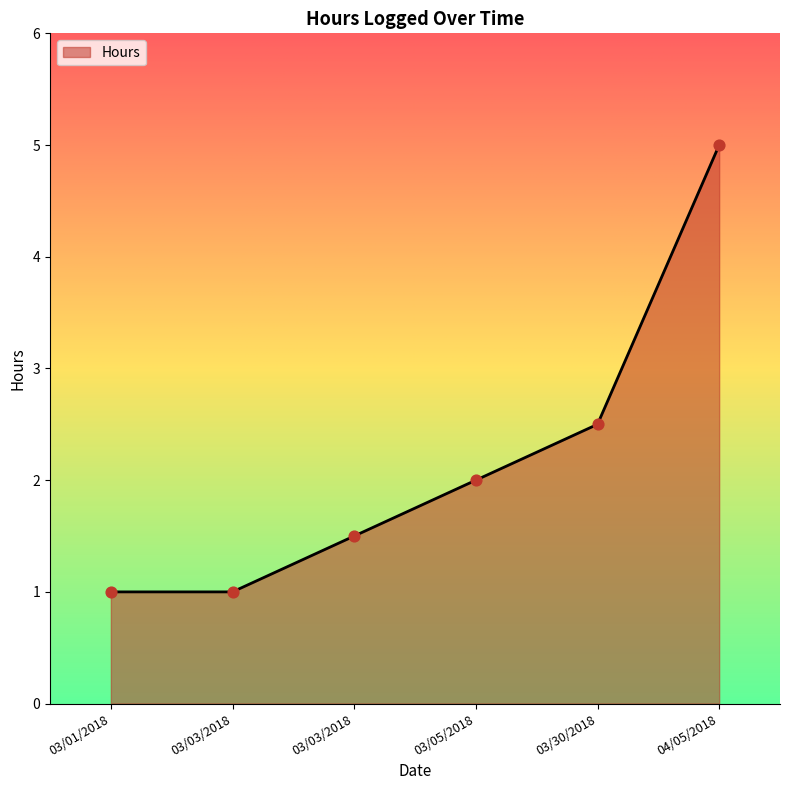

What is the change in value from 03/05/2018 to 04/05/2018?

+3.0